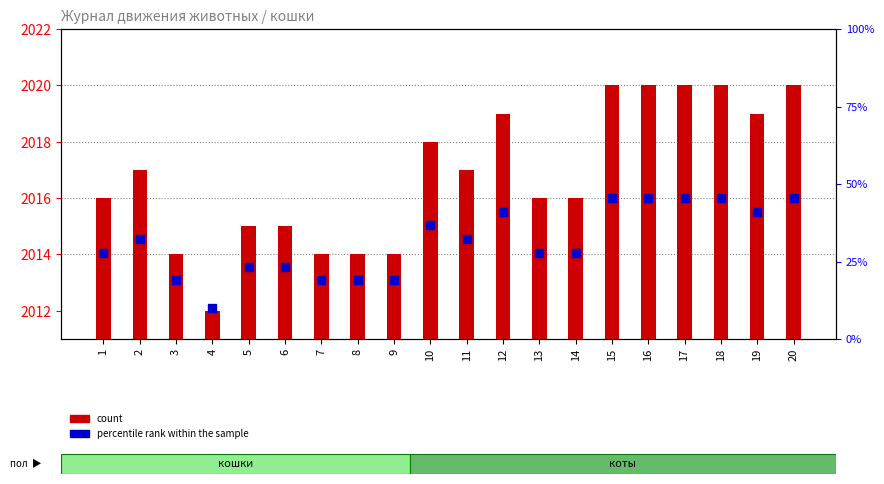

At how many categories does at least one series exceed 37?

7